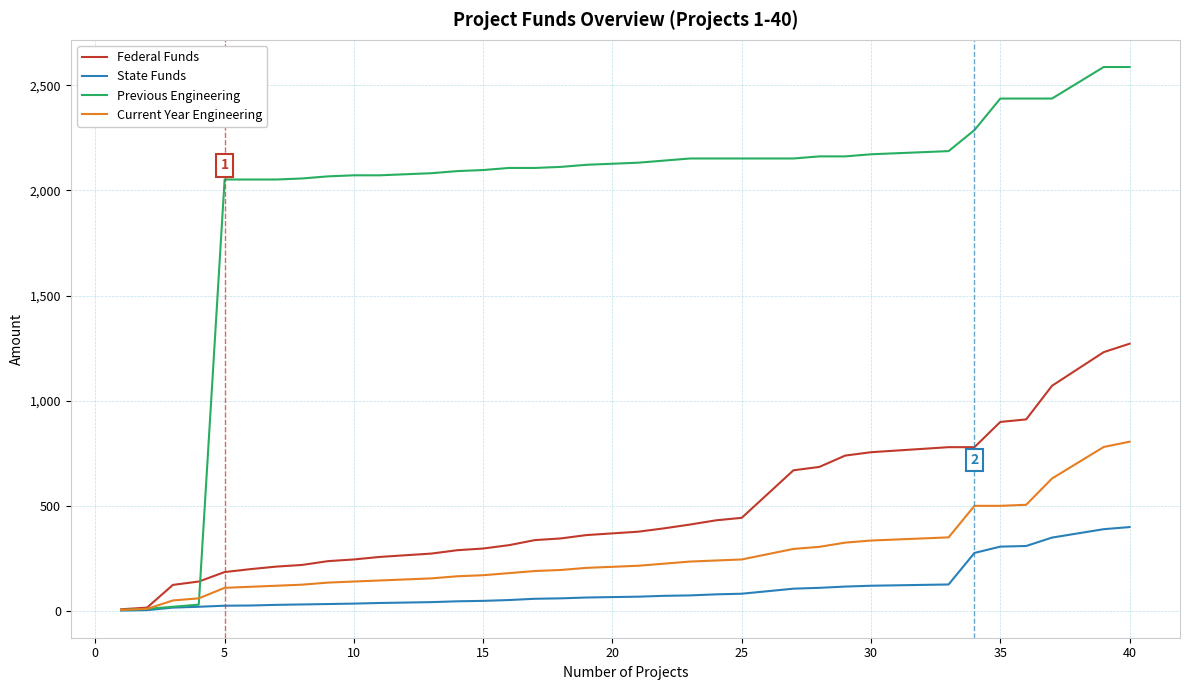

How many distinct data groups are displayed?

4